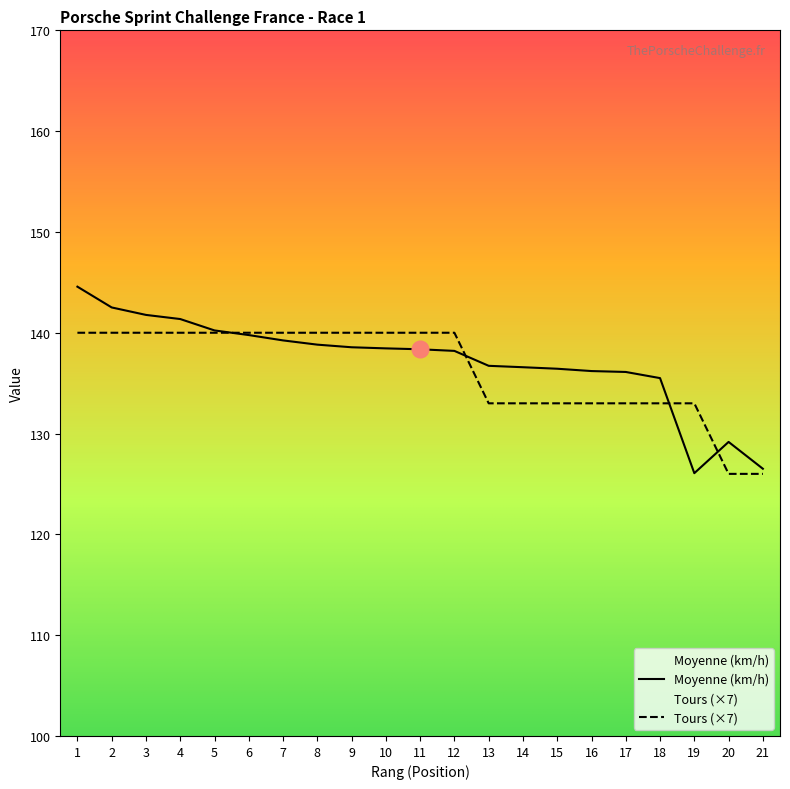

What are all the series names shown in the legend?

Moyenne (km/h), Tours